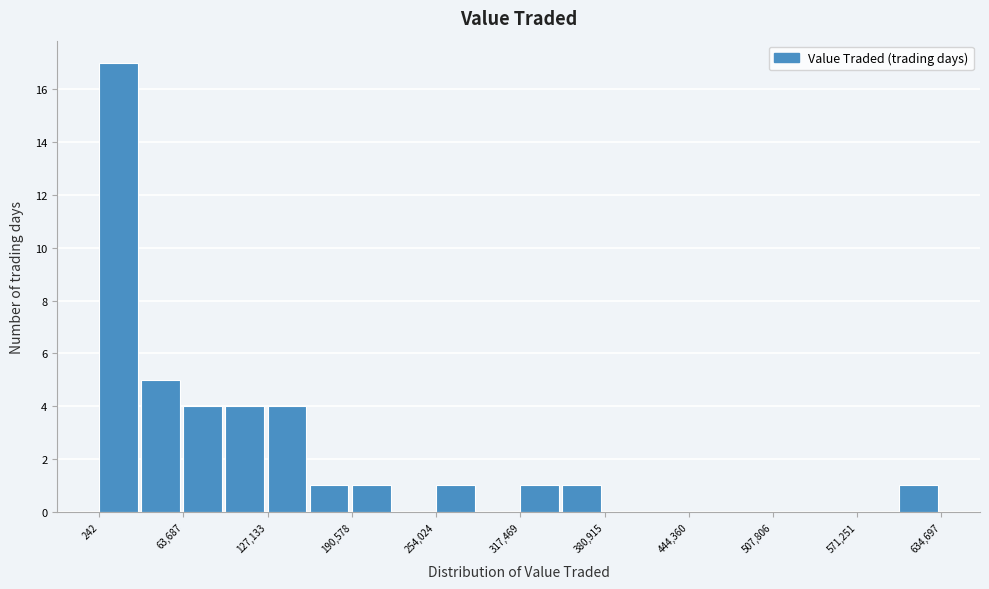

Read against the x-axis, roughly where is the centre of the tallest bar?

10000